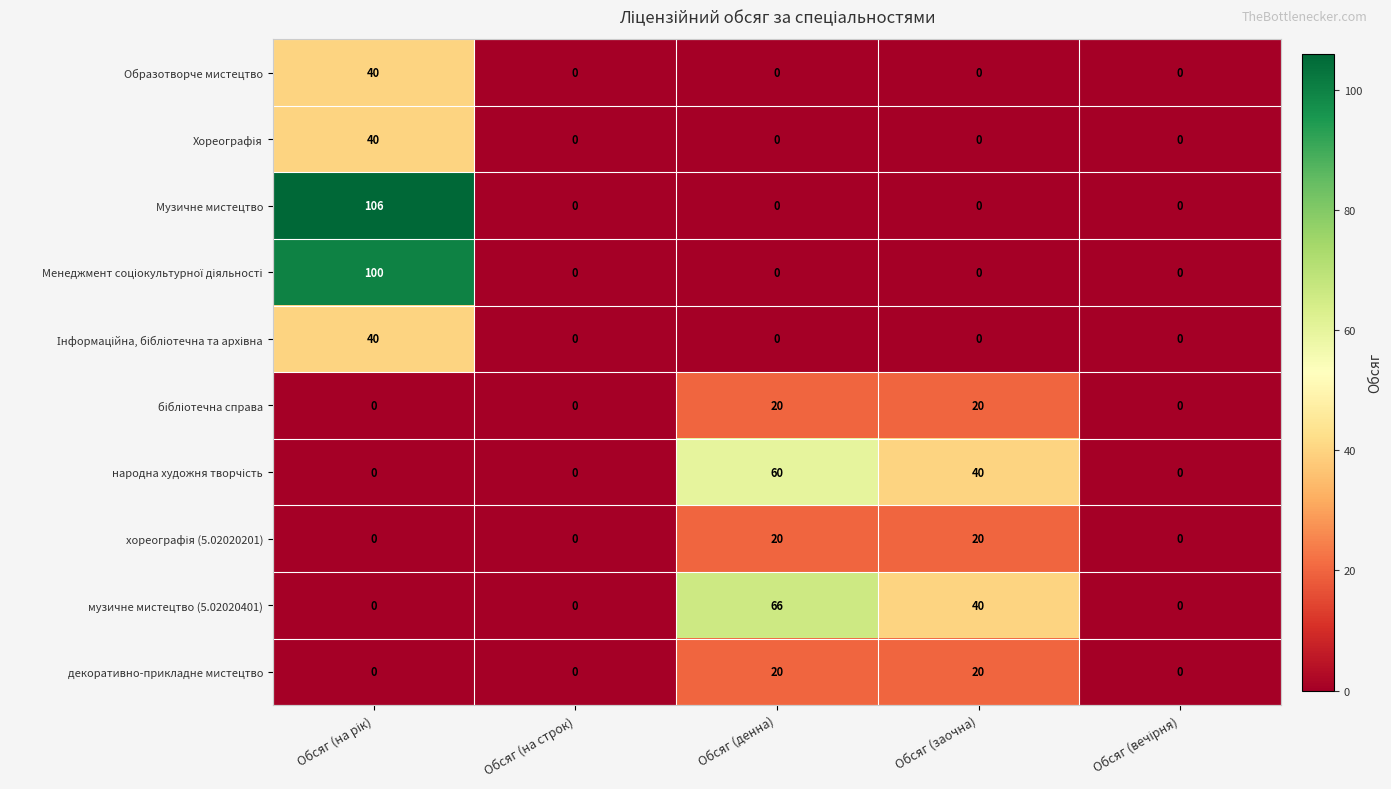

What is the maximum value for Образотворче мистецтво?

40